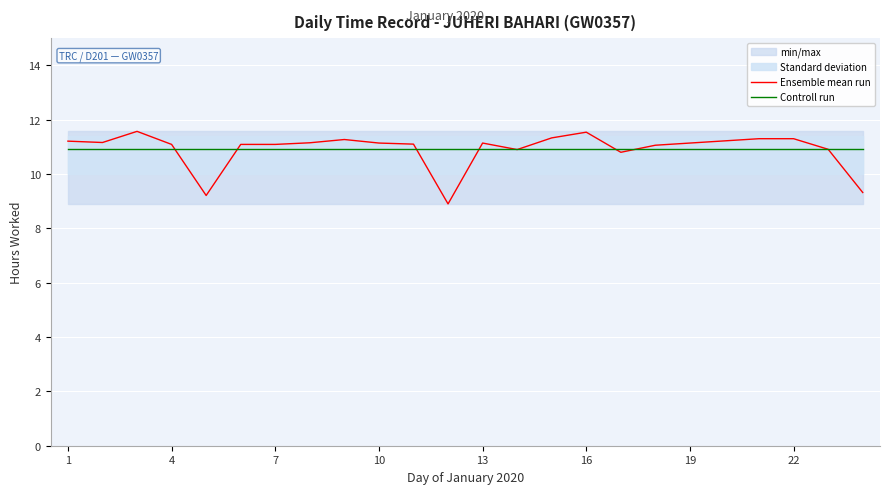

How many interior local peaks does the Ensemble mean run series have?

4